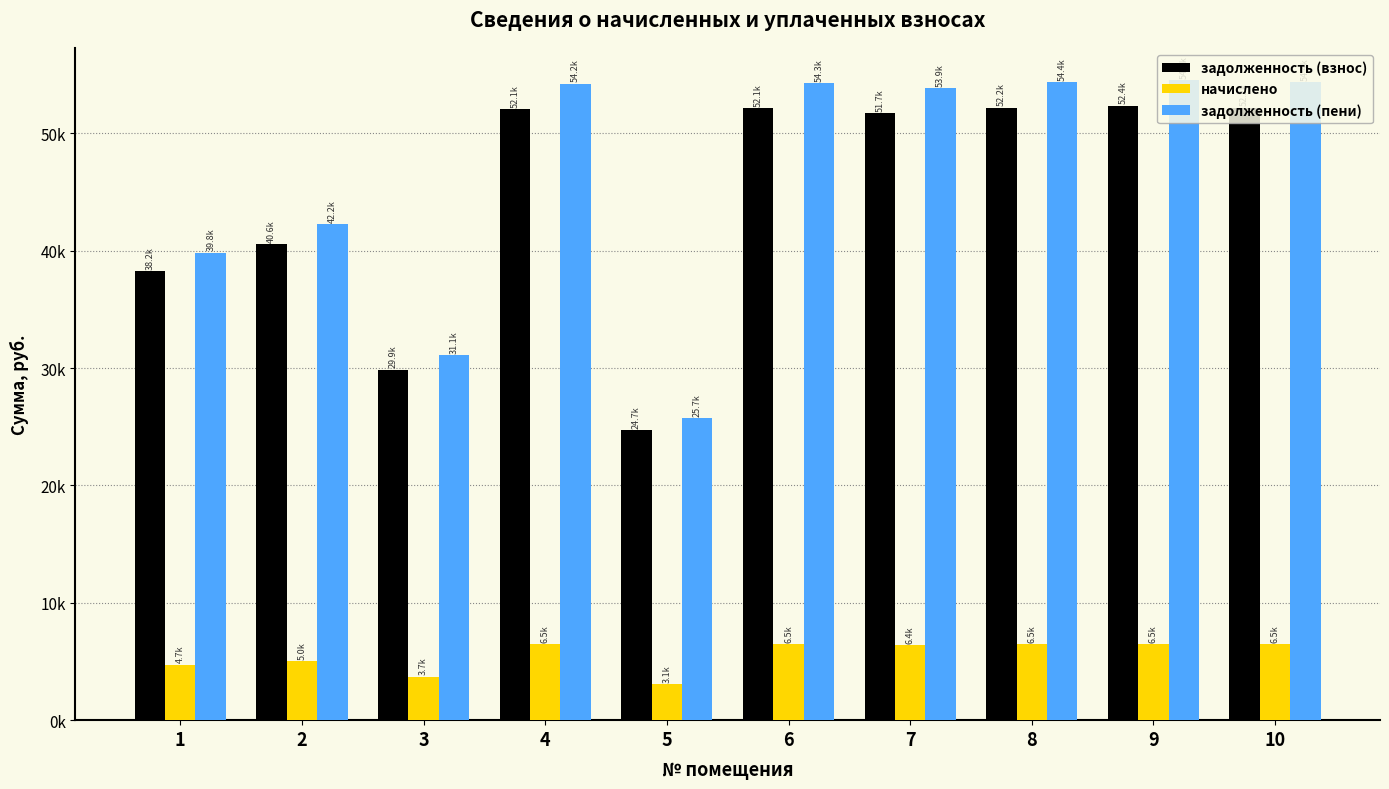

Reading left to right, transcribe all the data shown in this chart.

задолженность (взнос): 1=38248.3	2=40573.4	3=29877.8	4=52082.6	5=24704.5	6=52140.8	7=51733.9	8=52199.0	9=52373.4	10=52199.0
начислено: 1=4737.6	2=5025.6	3=3700.8	4=6451.2	5=3060.0	6=6458.4	7=6408.0	8=6465.6	9=6487.2	10=6465.6
задолженность (пени): 1=39827.5	2=42248.6	3=31111.4	4=54233.0	5=25724.5	6=54293.6	7=53869.9	8=54354.2	9=54535.8	10=54354.2